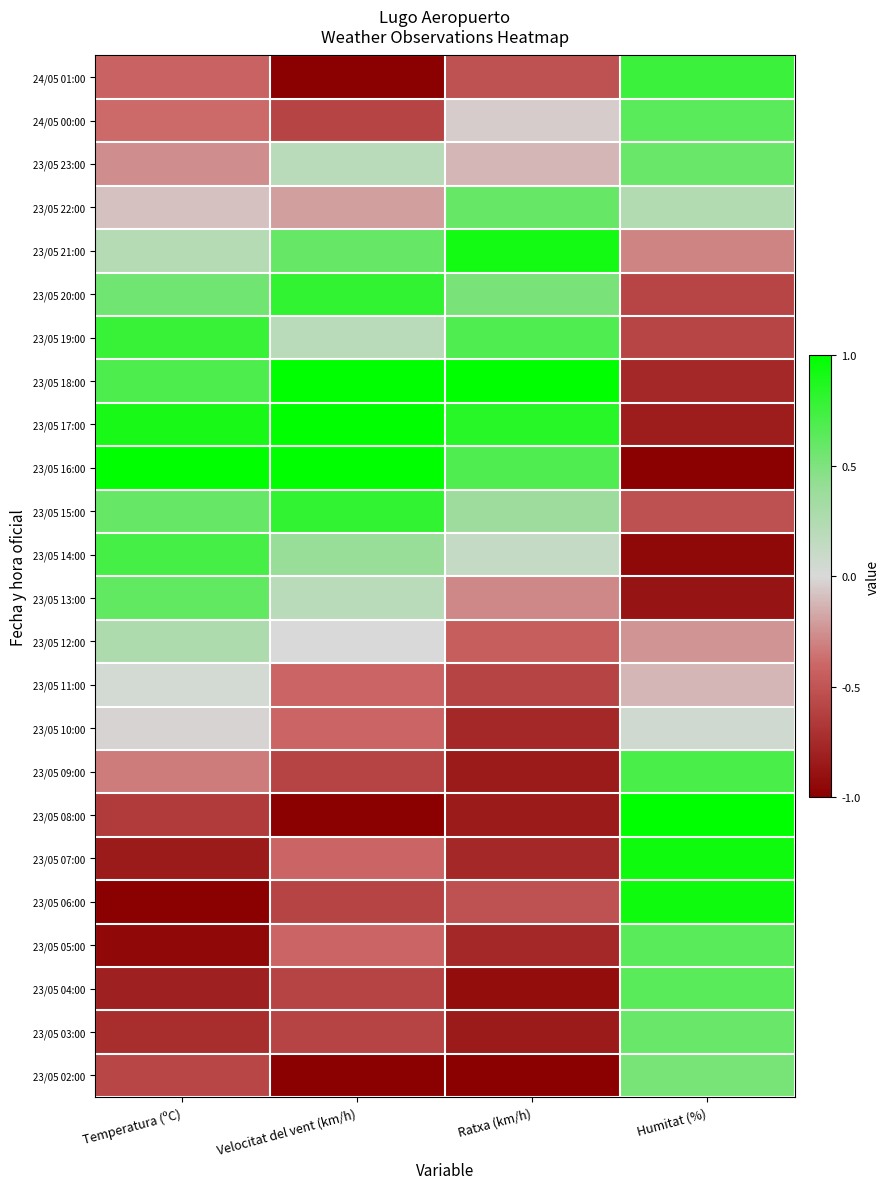

Which series changed the most between Temperatura (ºC) and Humitat (%)?

23/05 16:00